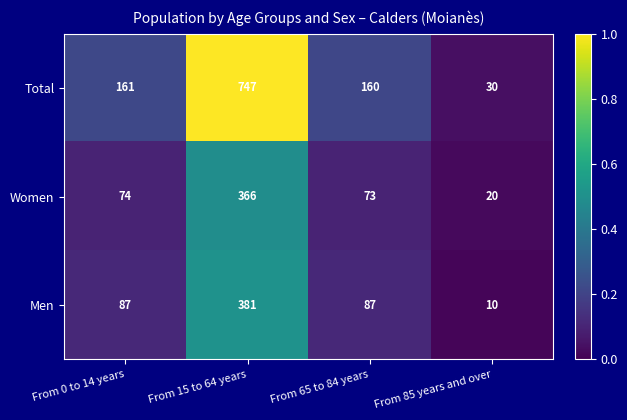

What is the average value of the Women series?

133